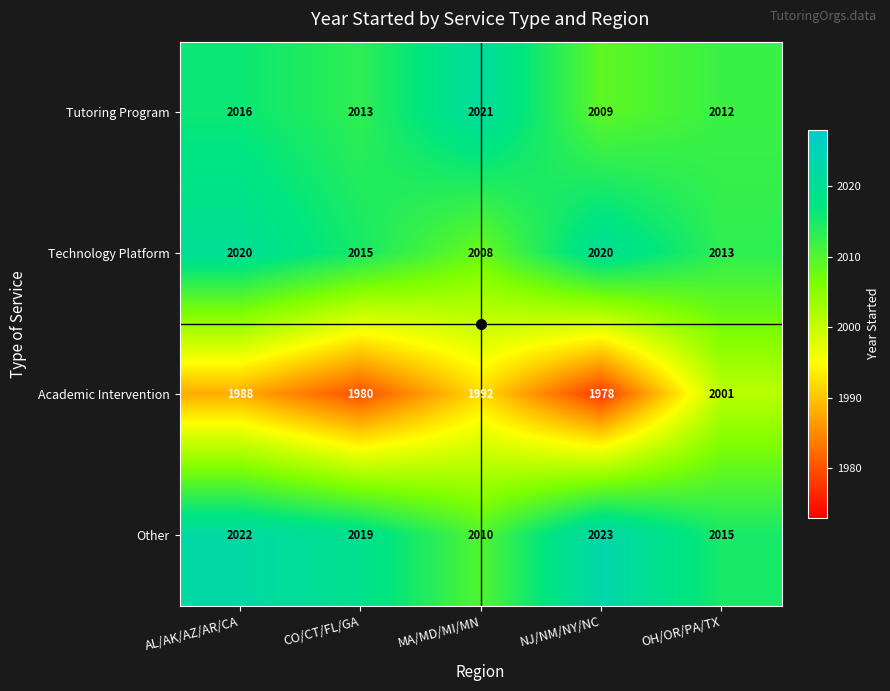

The Academic Intervention series shows 1988 at AL/AK/AZ/AR/CA. True or false?

True